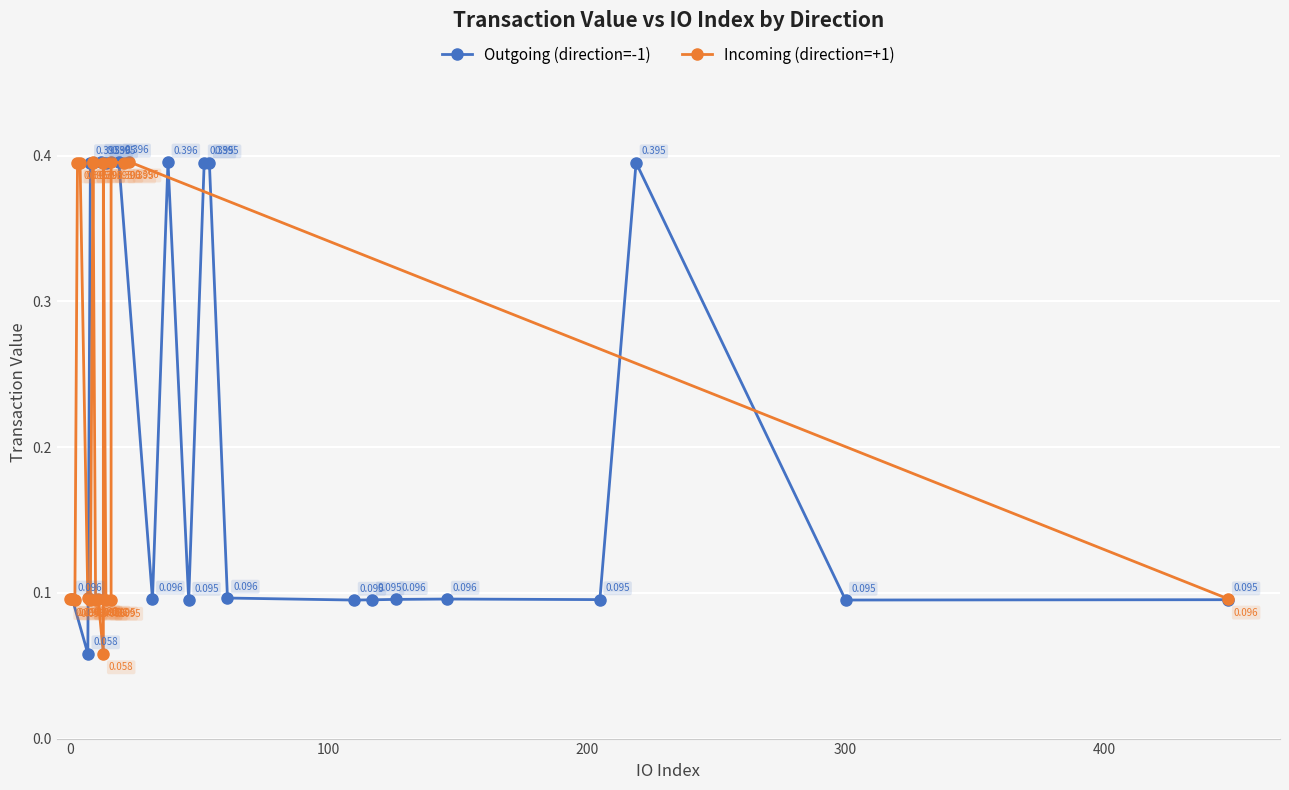

What is the difference between the second highest and minimum values in the Incoming (direction=+1) series?

0.3